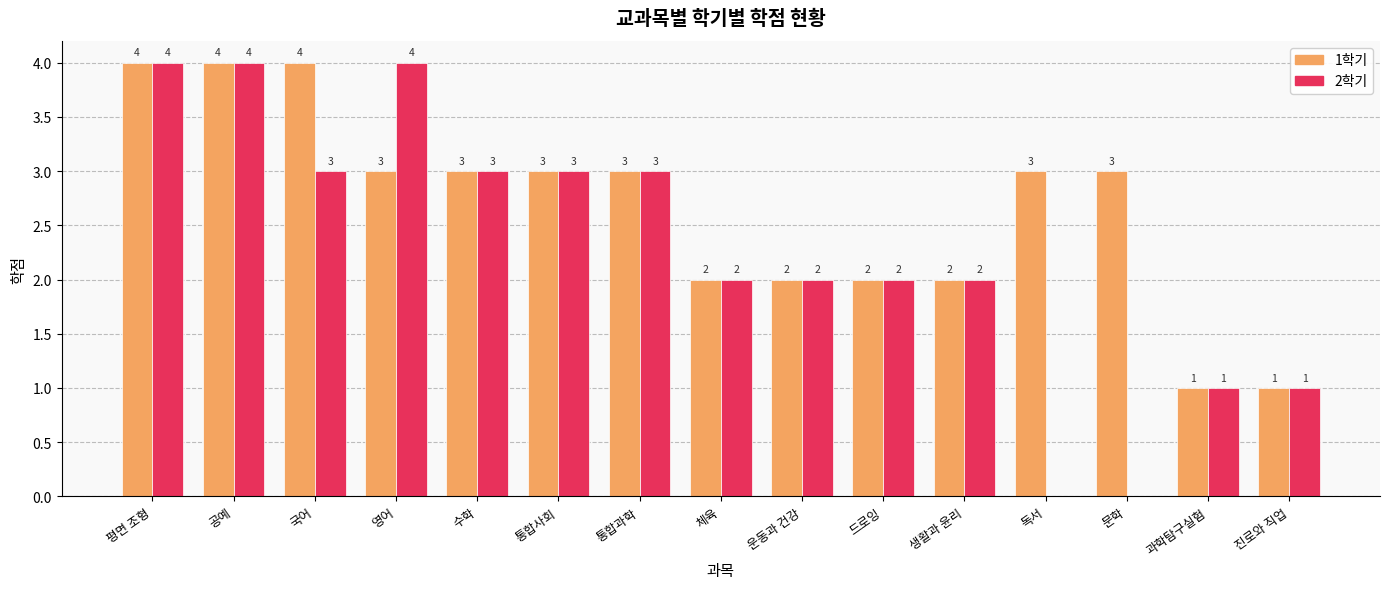

How many data points does each series have?

15